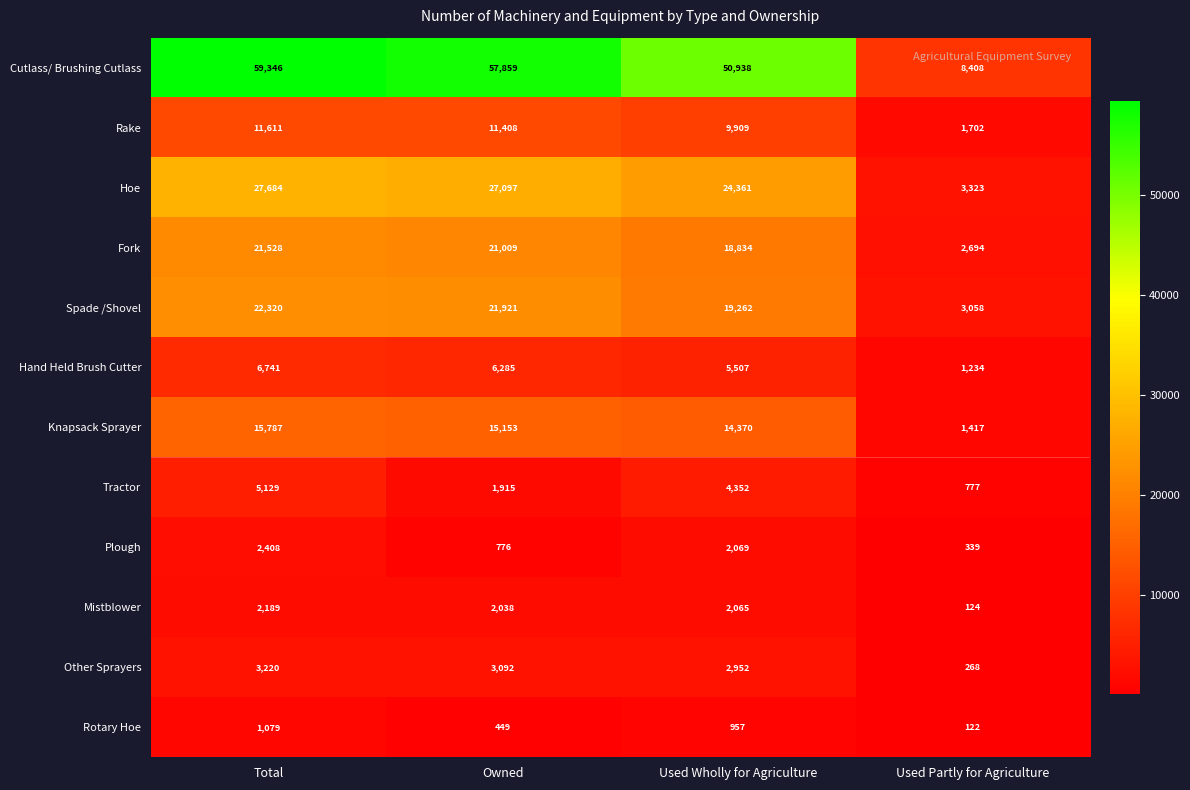

Rank the series by their maximum value, from highest to lowest.

Cutlass/ Brushing Cutlass, Hoe, Spade /Shovel, Fork, Knapsack Sprayer, Rake, Hand Held Brush Cutter, Tractor, Other Sprayers, Plough, Mistblower, Rotary Hoe